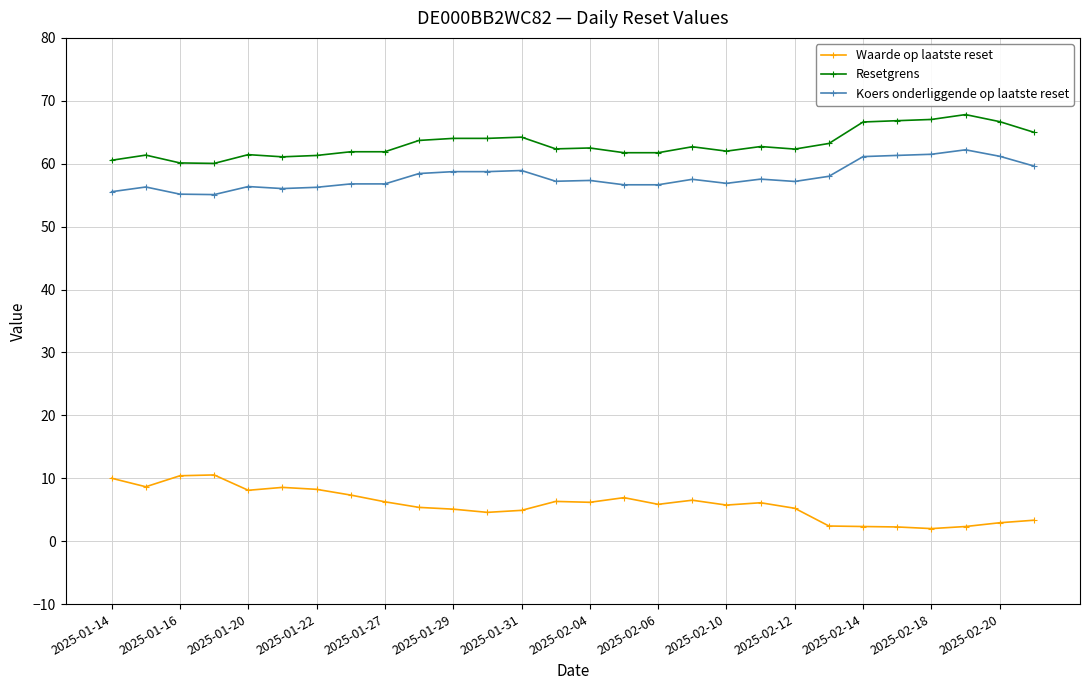

What is the value of the Resetgrens point at the 4th from the left?

60.0